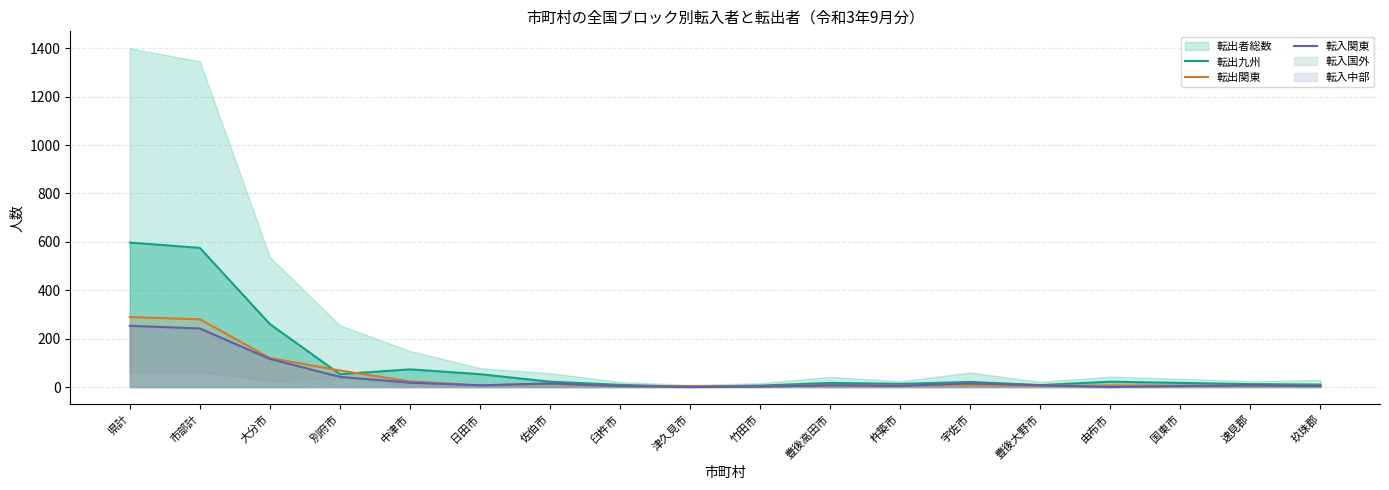

What is the spread (max minus min) of values at 宇佐市?

12